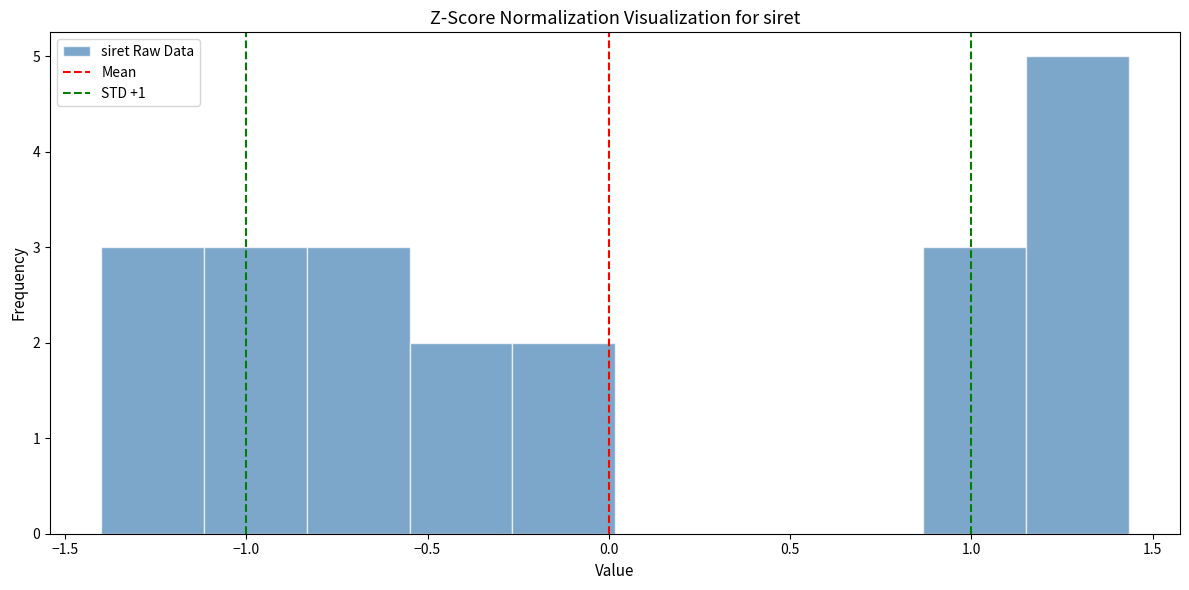

Reading left to right, list every bar in this chart as the range it spans on the x-axis followed by its height. Neither the bar edges nor the heights are printed on the chart, so give them approximately, as read against the axes.

-1.40 to -1.10: 3
-1.10 to -0.85: 3
-0.85 to -0.55: 3
-0.55 to -0.25: 2
-0.25 to 0.00: 2
0.00 to 0.30: 0
0.30 to 0.60: 0
0.60 to 0.85: 0
0.85 to 1.15: 3
1.15 to 1.45: 5